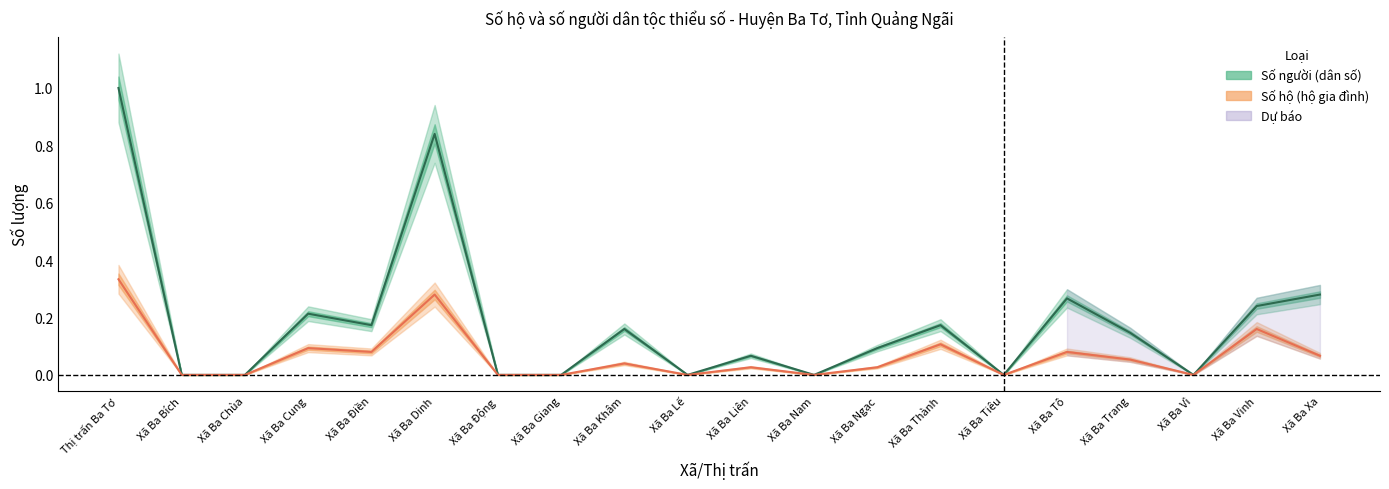

What is the average value of the Số hộ series?

0.1